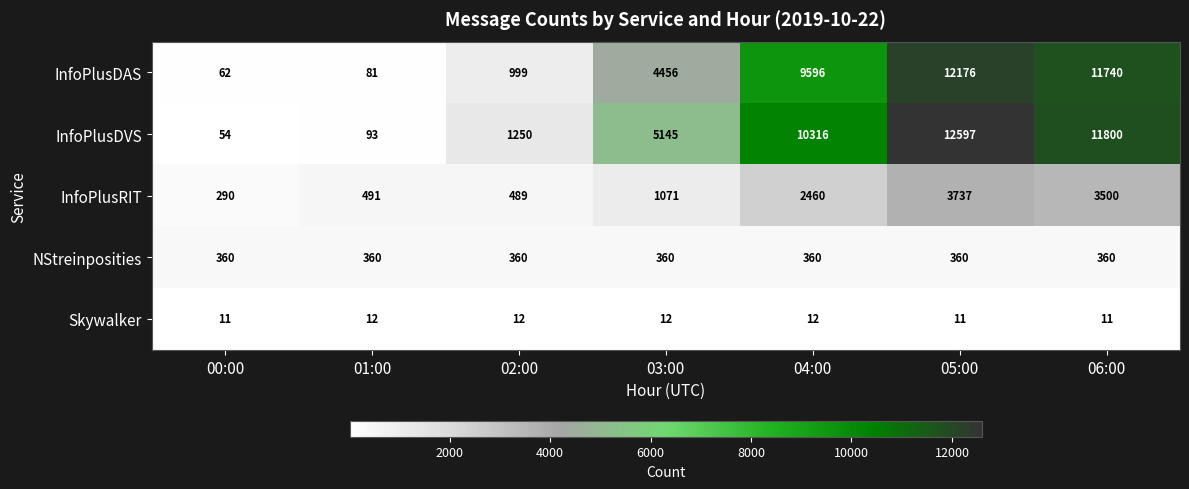

The NStreinposities series shows 192 at 02:00. True or false?

False